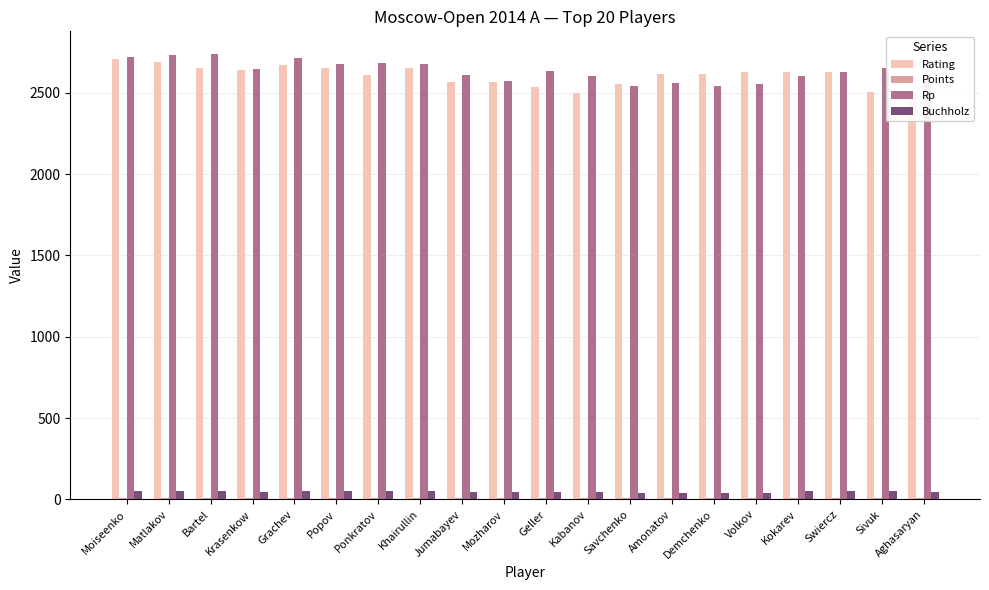

Between Moiseenko and Krasenkow, which series saw the biggest shift?

Rp